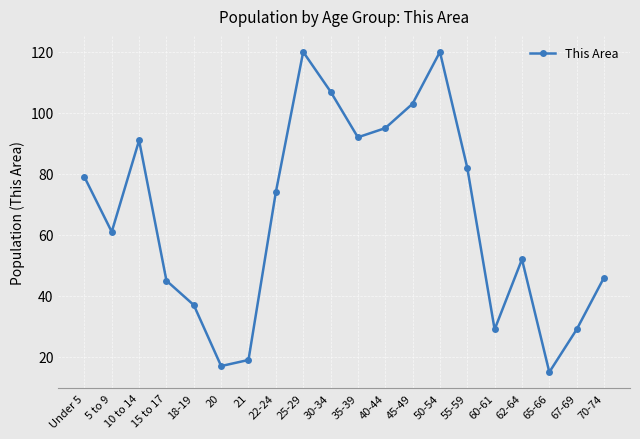

What is the greatest value displayed?

120